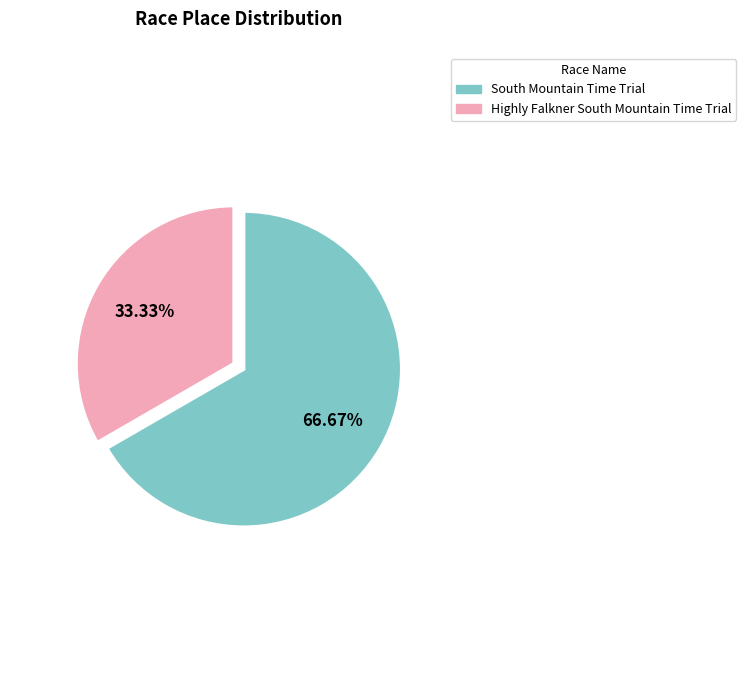

What is the ratio of the value at Highly Falkner South Mountain Time Trial to the value at South Mountain Time Trial?

0.5